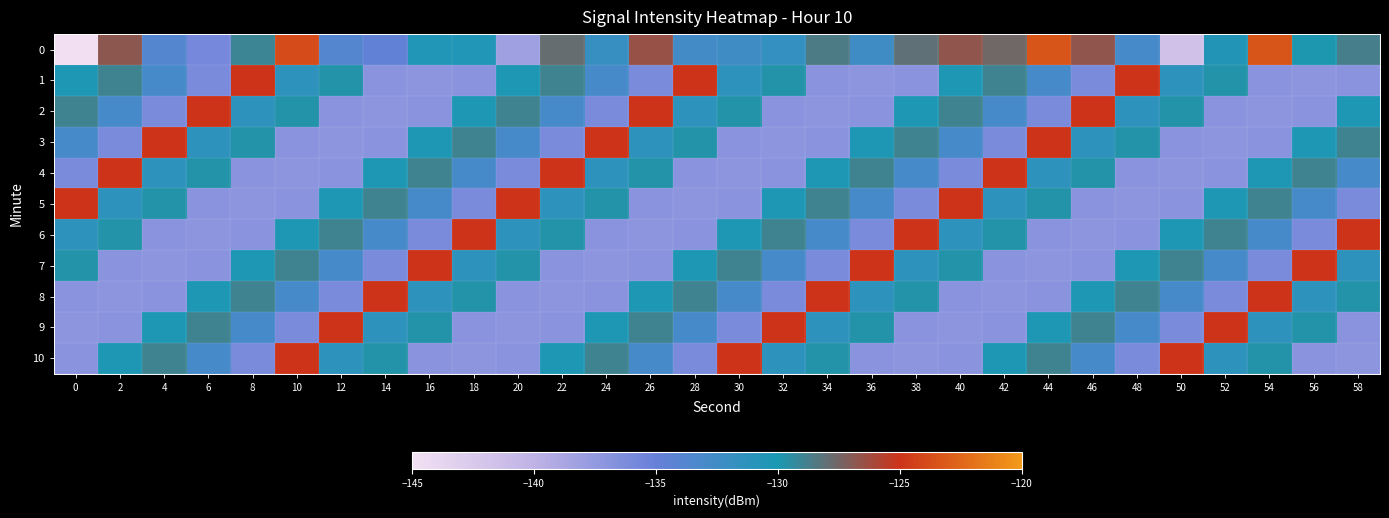

List the series in order of their peak value, highest first.

0, 1, 2, 3, 4, 5, 6, 7, 8, 9, 10